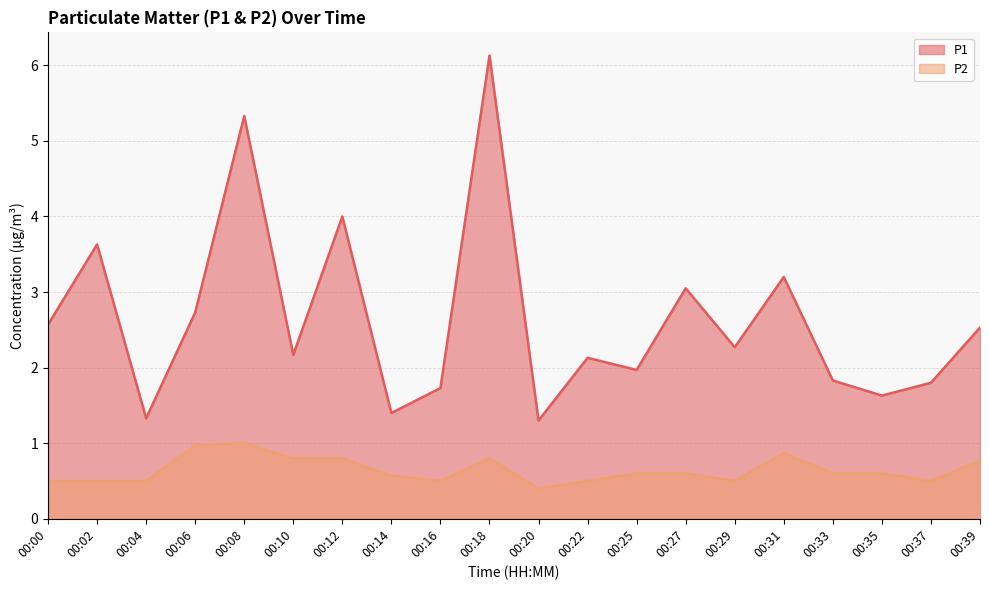

At which category does P2 reach its first local valley?

00:16